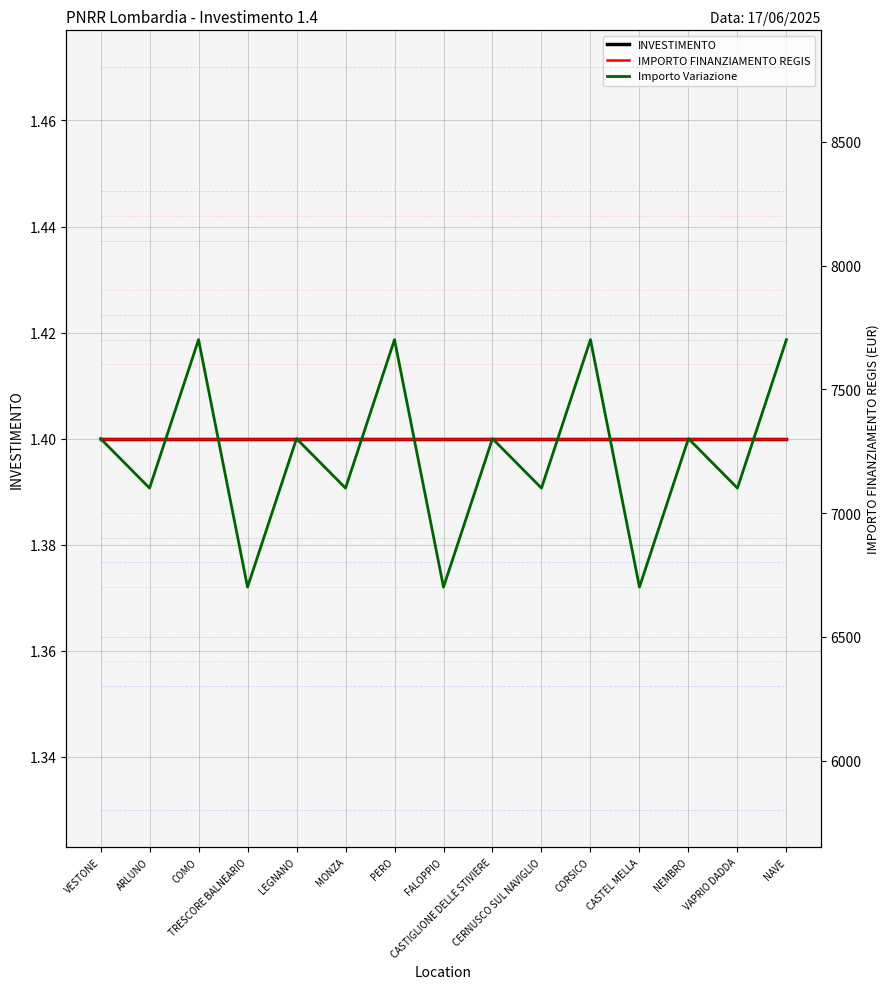

Which series has the largest total across all categories?

IMPORTO FINANZIAMENTO REGIS